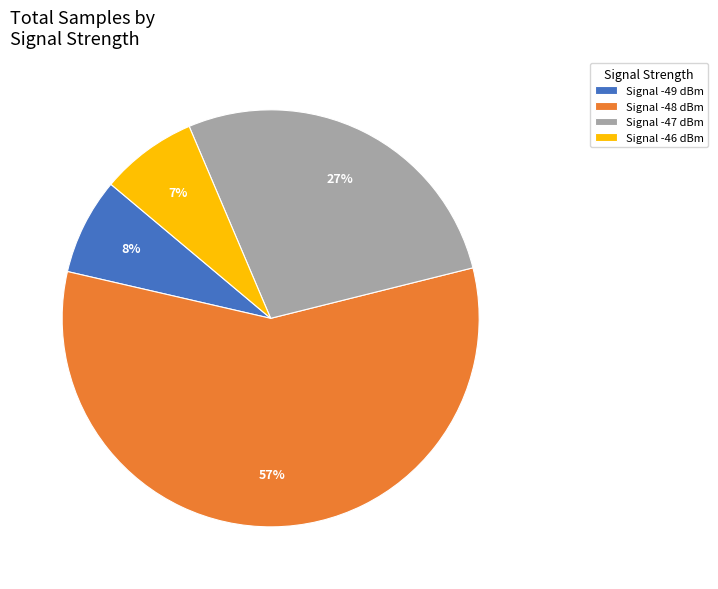

How many segments does this pie chart have?

4